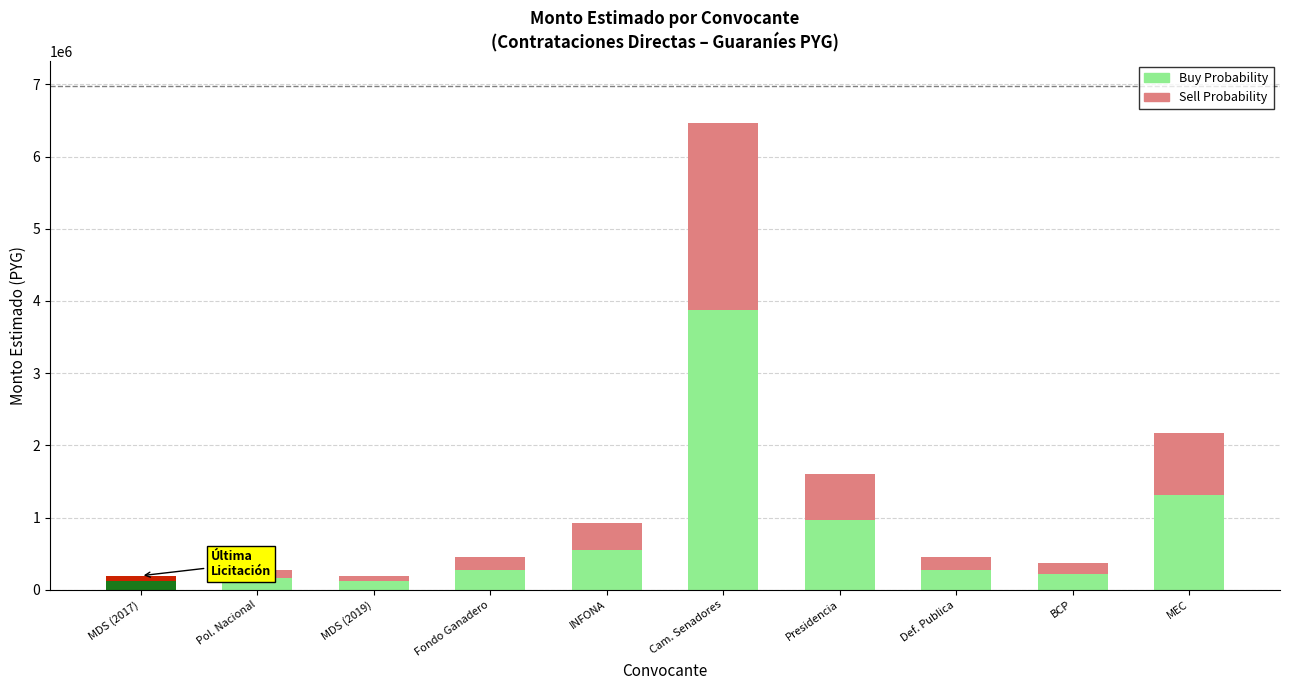

What is the difference between the Buy Probability values at Presidencia and Cam. Senadores?

2914269.6